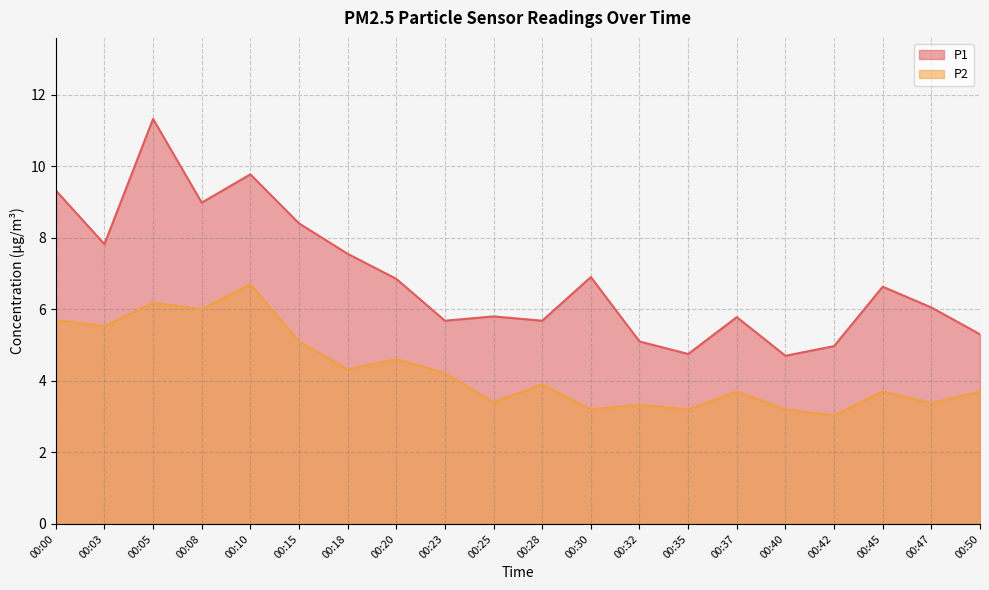

The value of P2 at 00:25 is 3.4. True or false?

True